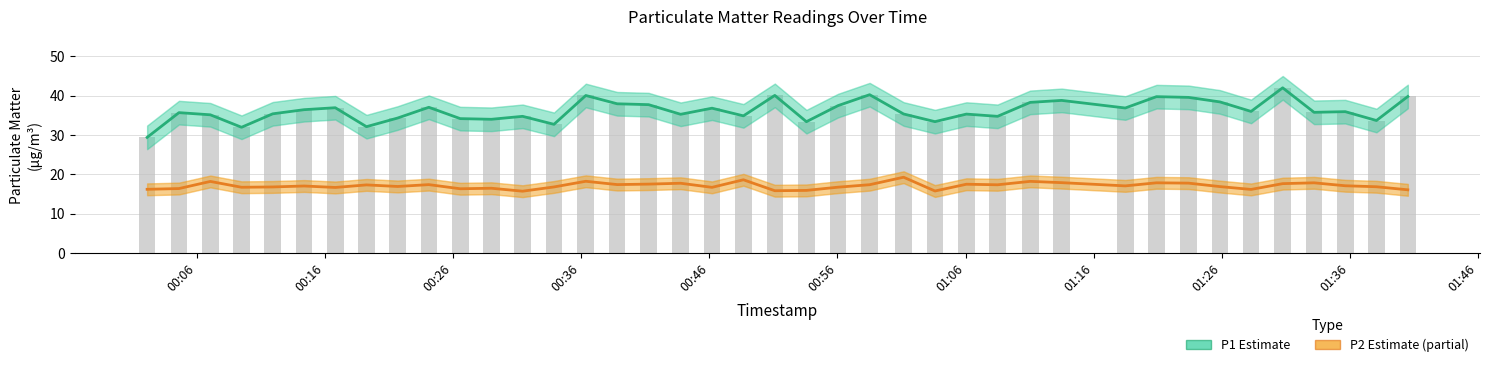

Which series has the largest total across all categories?

P1 (PM10)